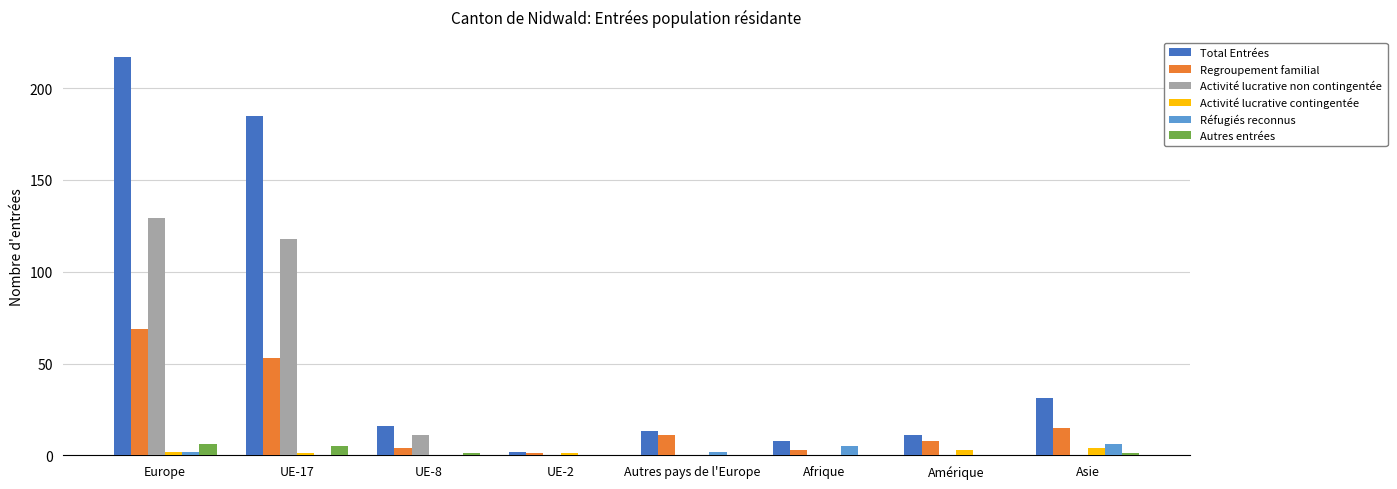

Count the Activité lucrative contingentée values in the range 0 to 3.

7